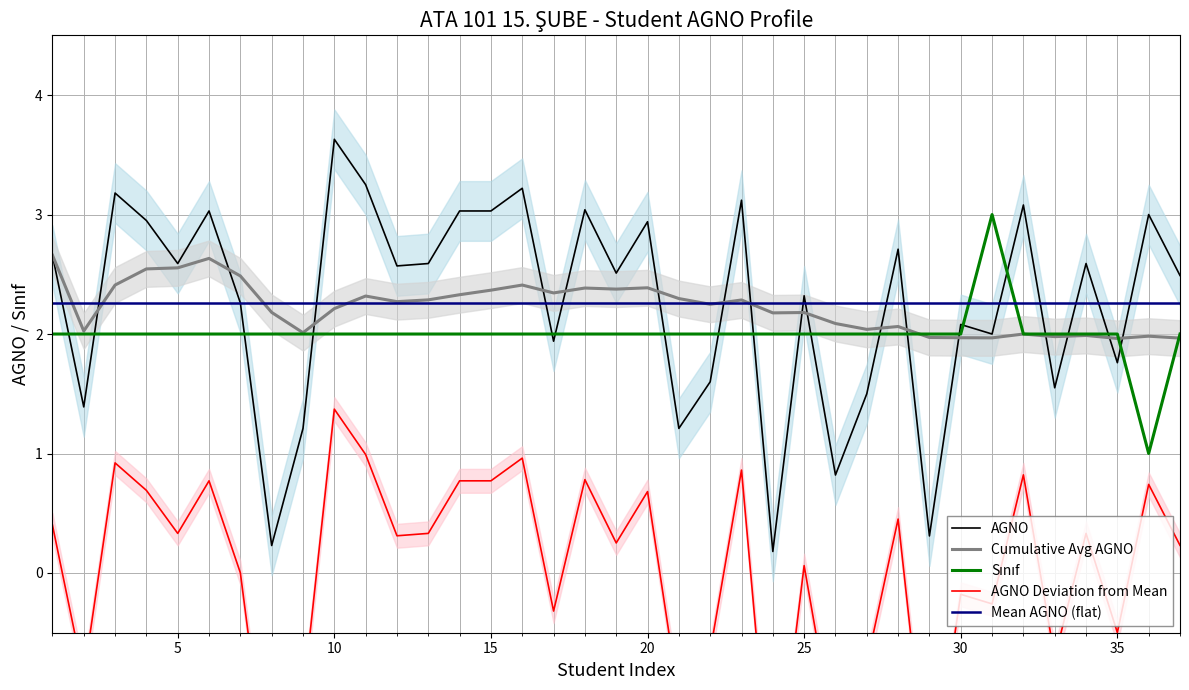

The AGNO series shows 0.2 at 24. True or false?

False